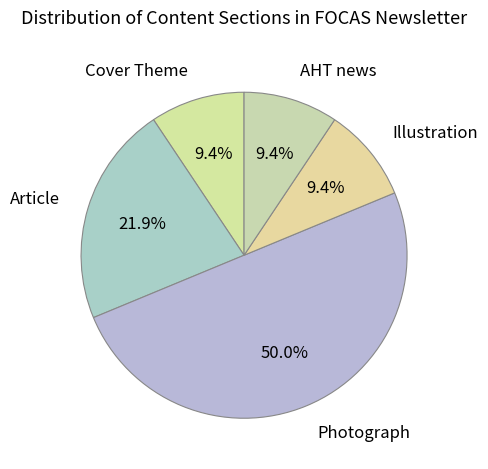

Which category has the smallest portion of the pie?

Cover Theme